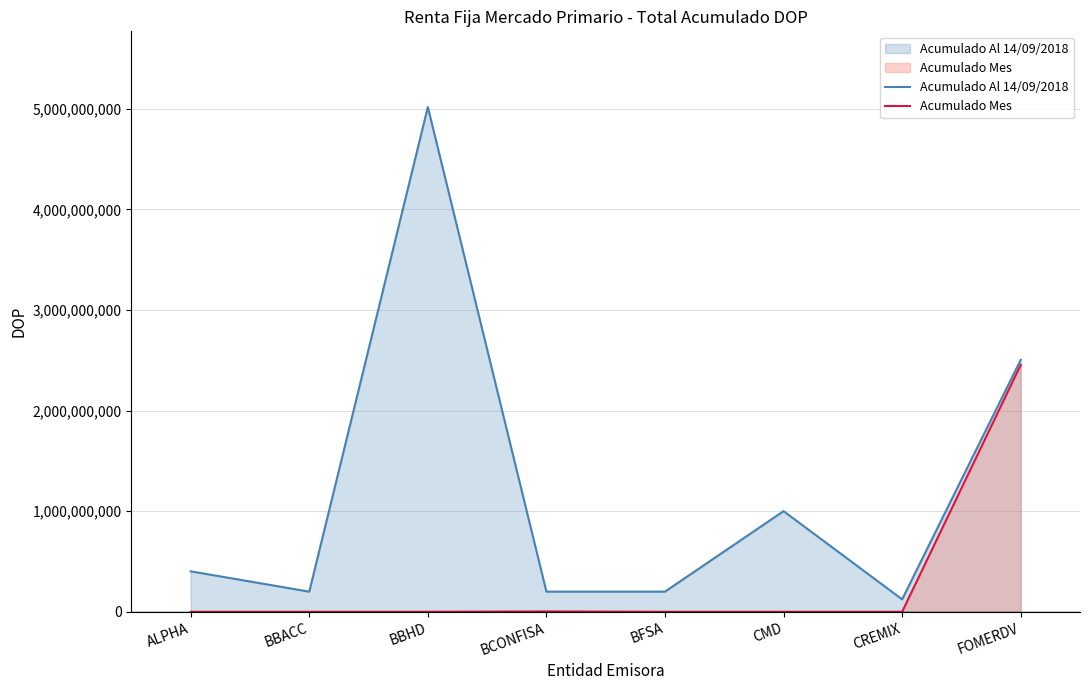

Reading left to right, transcribe all the data shown in this chart.

Acumulado Al 14/09/2018: ALPHA=402127213.7	BBACC=200062956.0	BBHD=5017439780.8	BCONFISA=200244919.1	BFSA=200278145.0	CMD=1000318106.1	CREMIX=123526034.2	FOMERDV=2504946793.0
Acumulado Mes: ALPHA=0.0	BBACC=0.0	BBHD=0.0	BCONFISA=3438410.6	BFSA=0.0	CMD=0.0	CREMIX=0.0	FOMERDV=2454360214.4